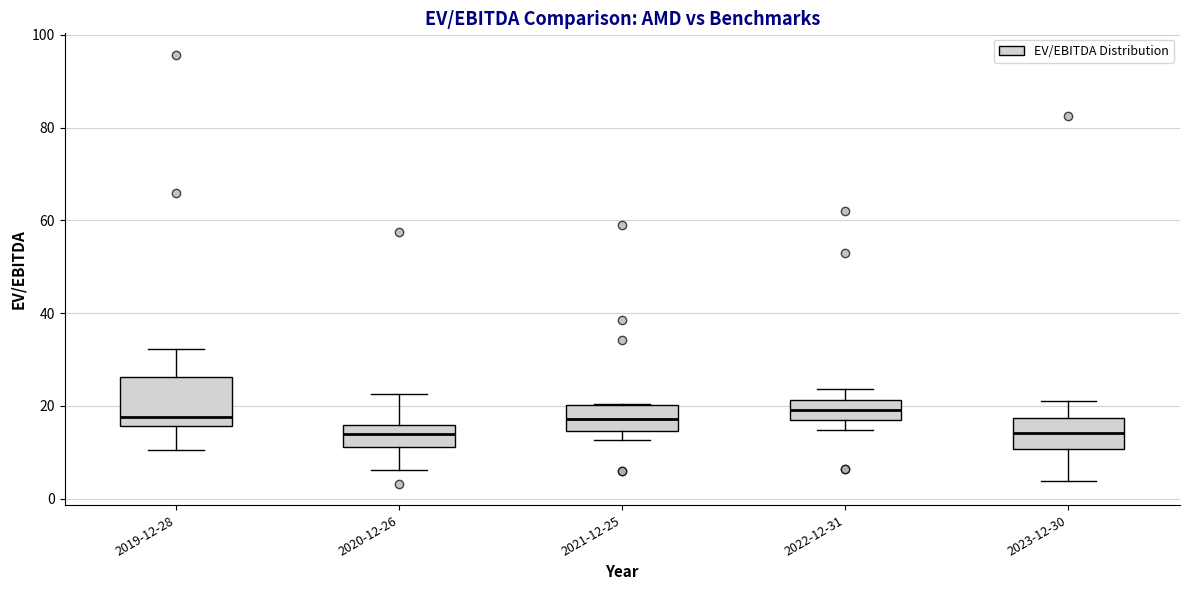

Where is the lower edge of the box for 2021-12-25 on the y-axis? The values are not printed on the chart, so give them approximately, as read against the axis.

14